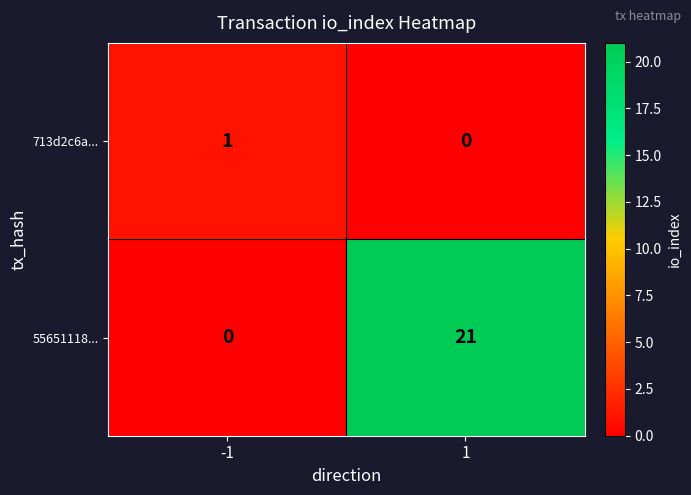

What is the sum of all 55651118... values?

21